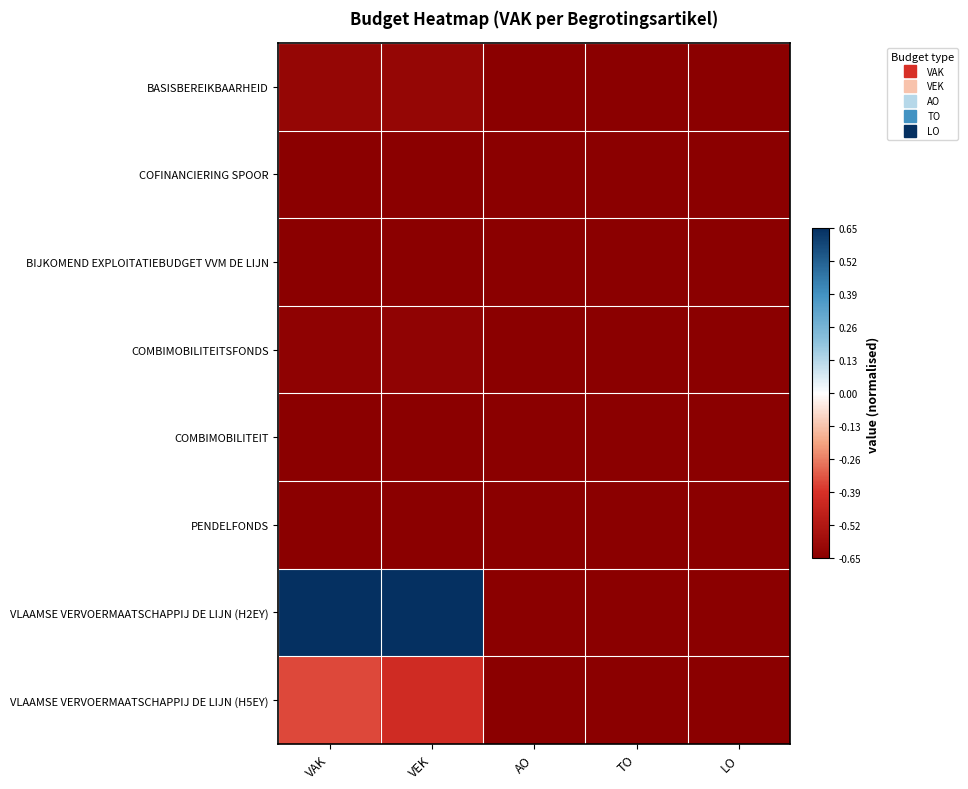

List the series in order of their peak value, lowest first.

COFINANCIERING SPOOR, BIJKOMEND EXPLOITATIEBUDGET VVM DE LIJN, COMBIMOBILITEIT, PENDELFONDS, COMBIMOBILITEITSFONDS, BASISBEREIKBAARHEID, VLAAMSE VERVOERMAATSCHAPPIJ DE LIJN (H5EY), VLAAMSE VERVOERMAATSCHAPPIJ DE LIJN (H2EY)